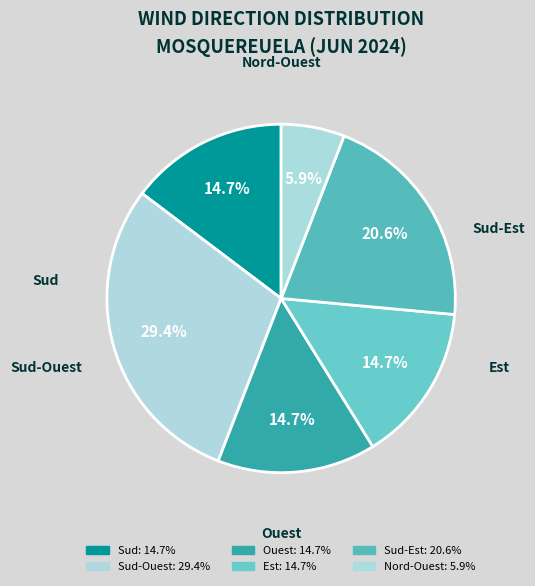

Count the number of slices in the pie.

6